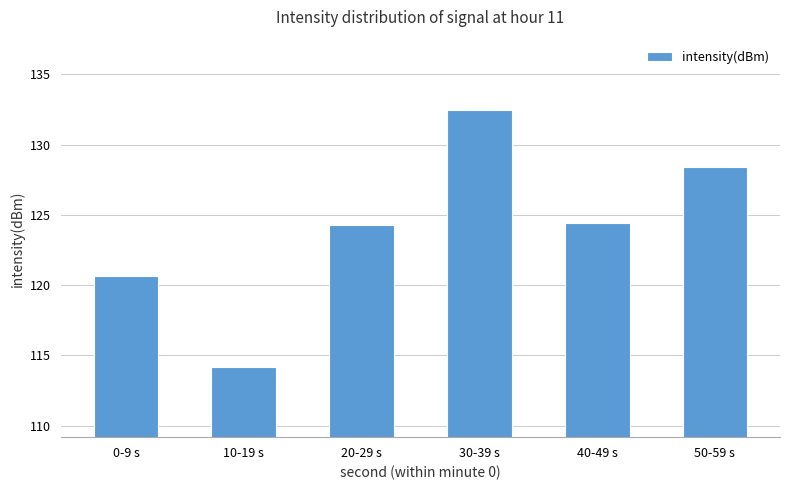

What is the smallest value displayed?

114.2